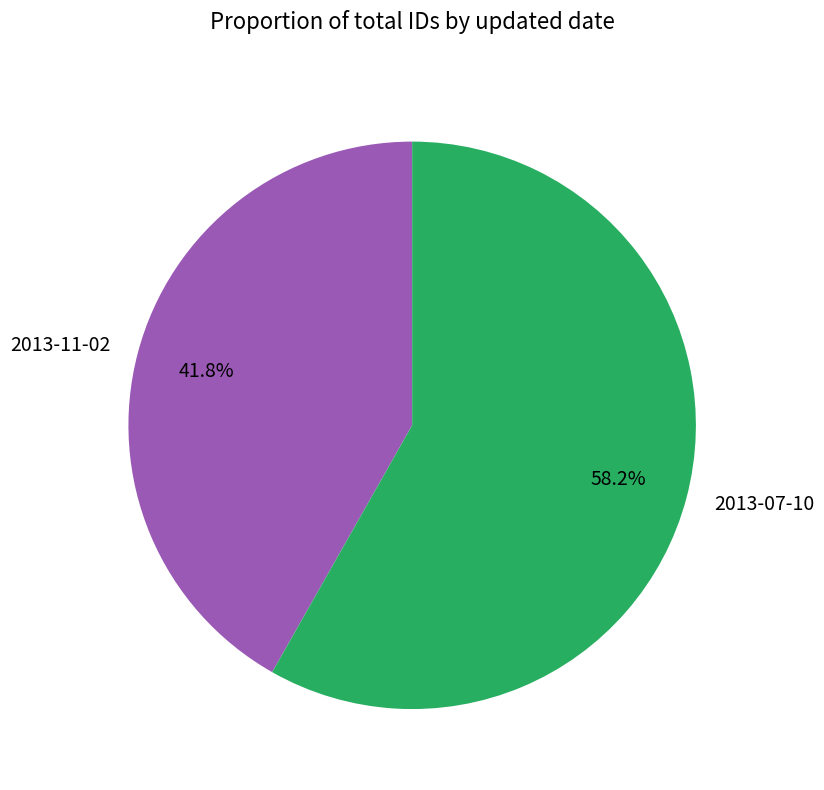

The 2013-07-10 slice represents 58% of the pie. True or false?

True